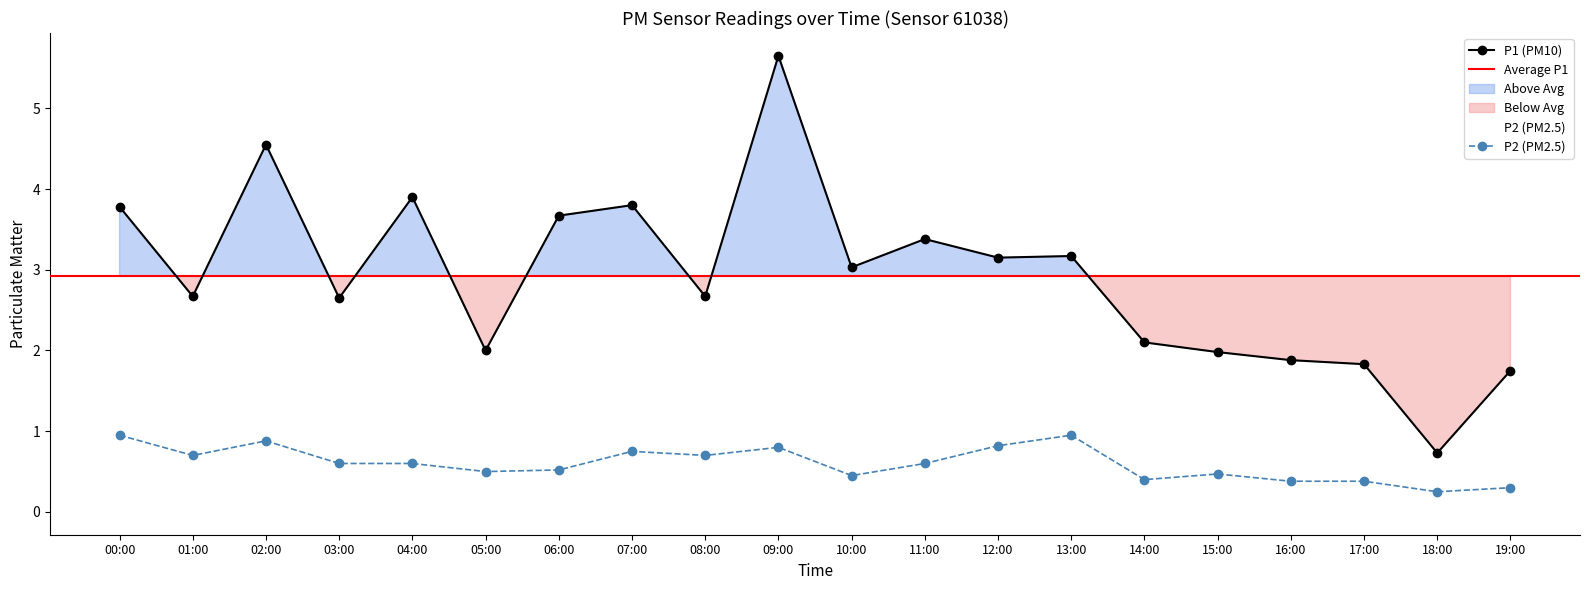

What is the label of the 18th point from the left?

17:00